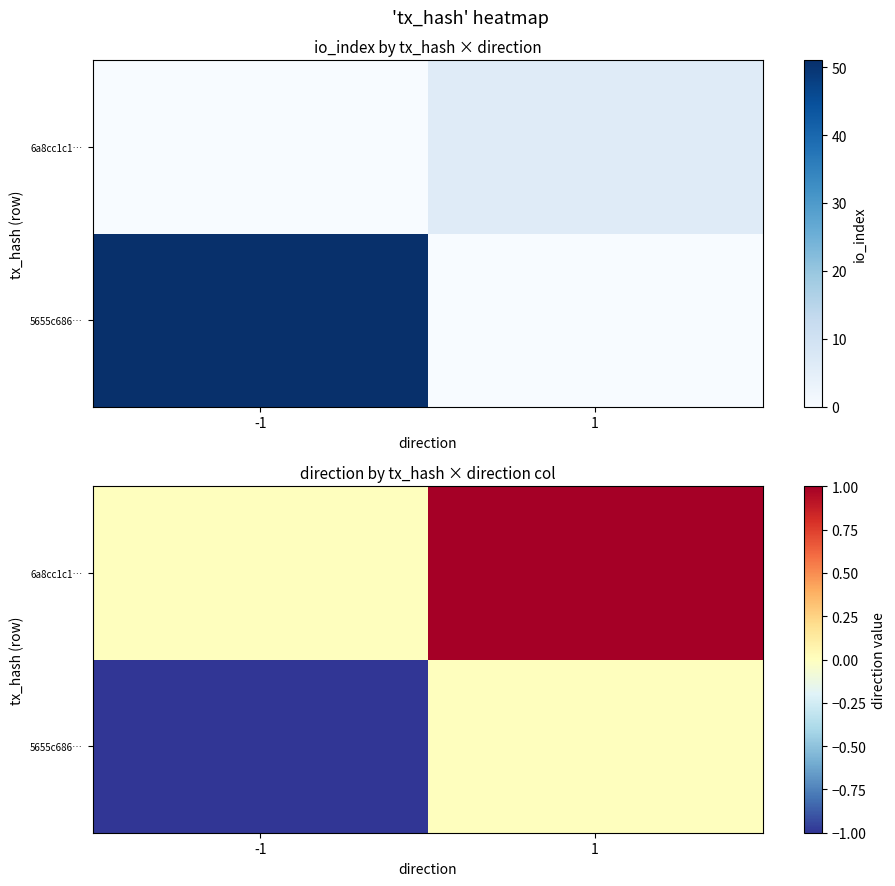

Which has a higher value, -1 or 1?

1